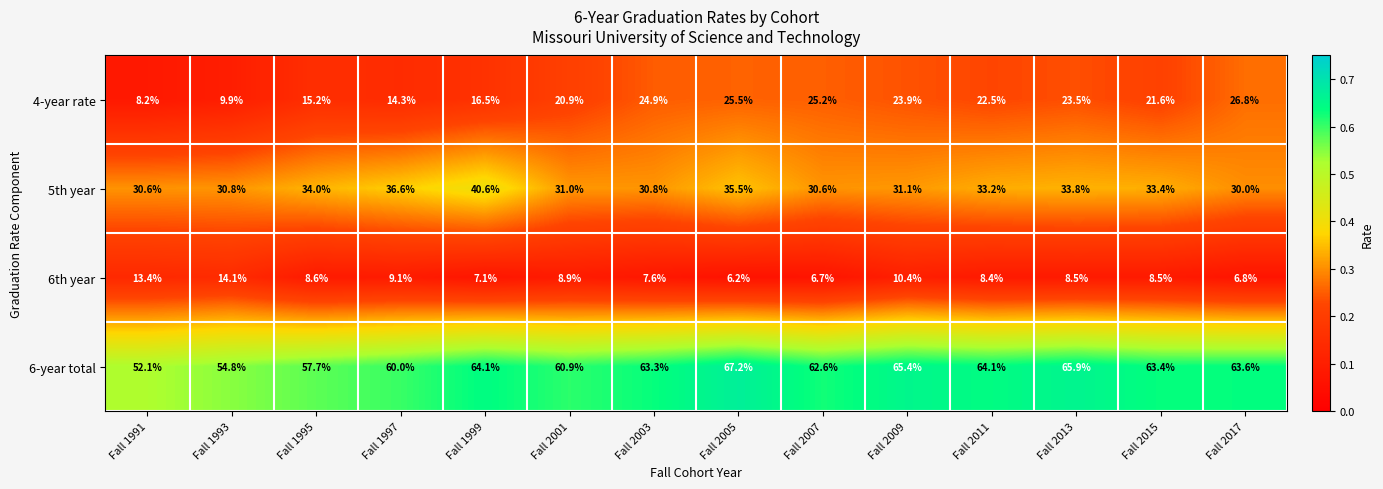

Where is 5th year nearest to the value 35?

Fall 2005